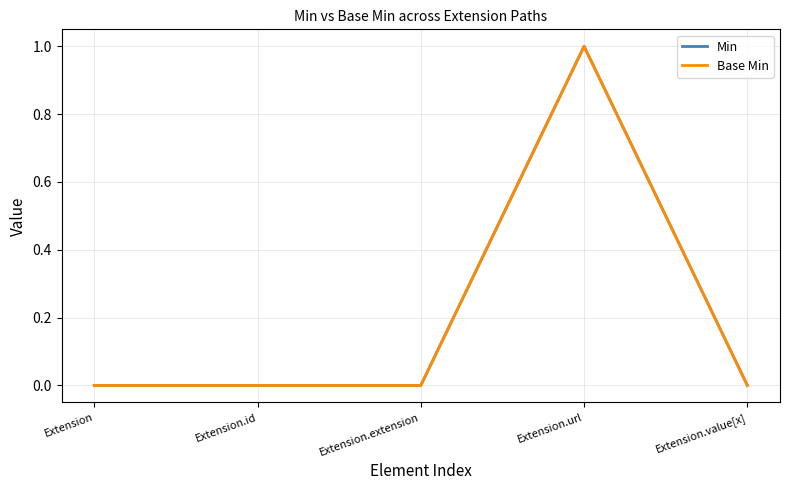

Is this an area chart (filled region under the line)?

No